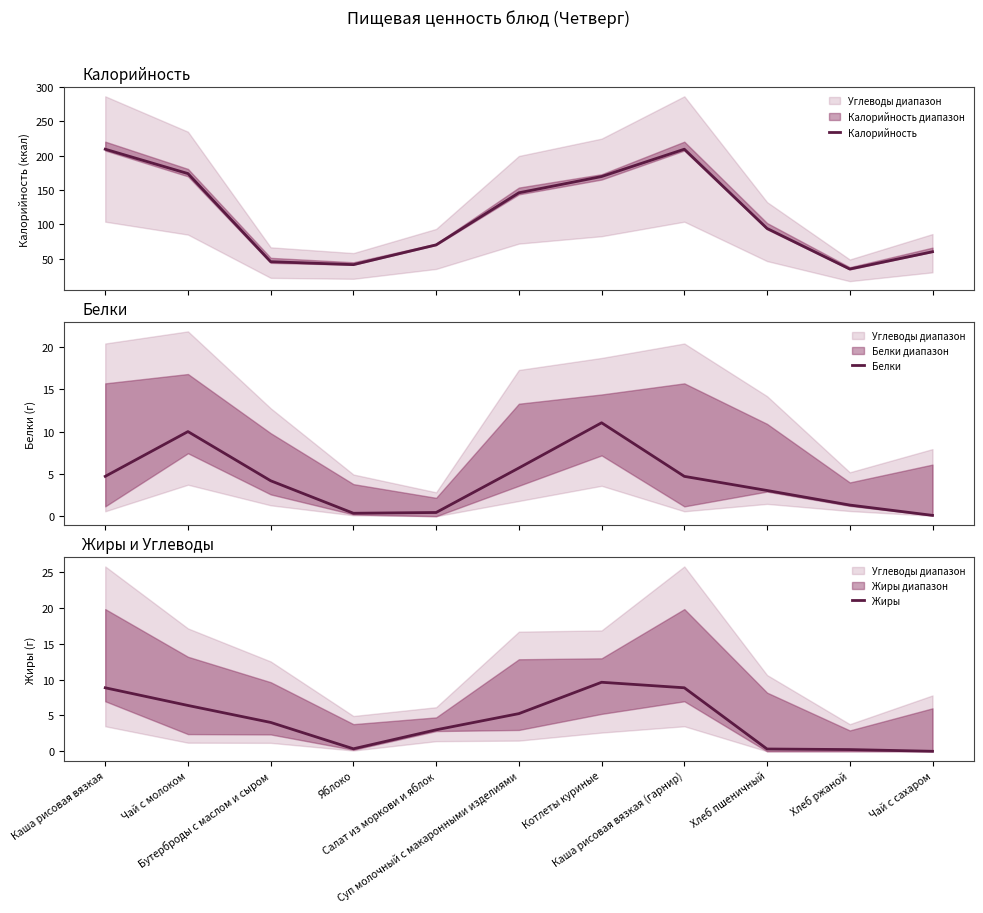

Which series has the largest total across all categories?

Калорийность